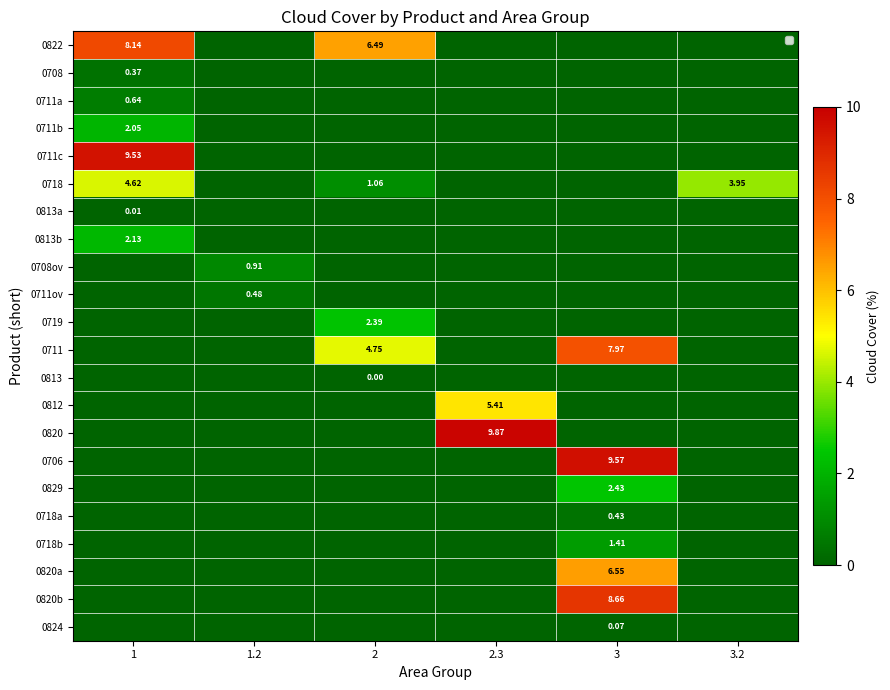

At which category is the sum across all series the highest?

3